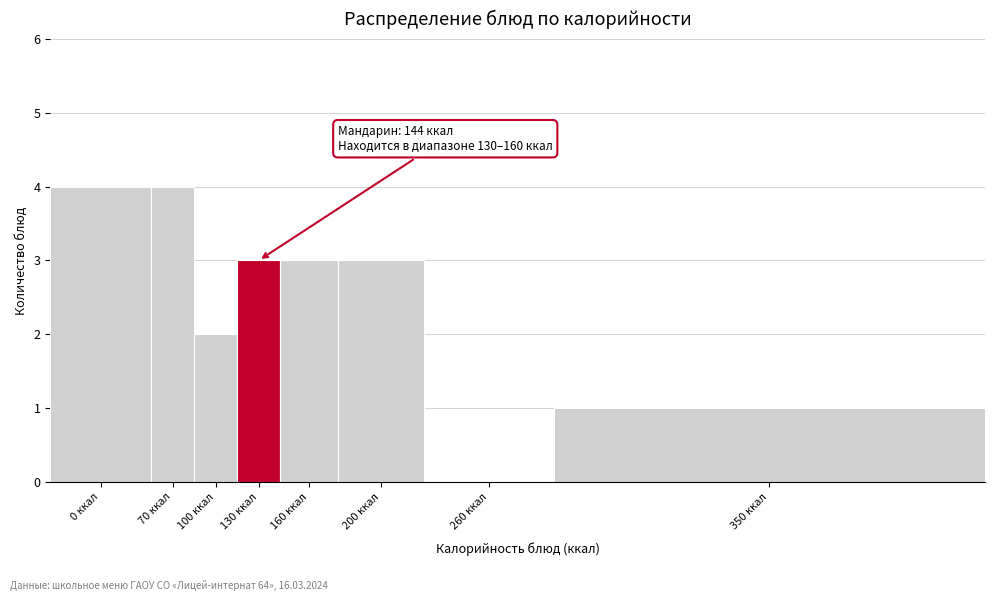

Reading left to right, transcribe all the data shown in this chart.

0 ккал=4	70 ккал=4	100 ккал=2	130 ккал=3	160 ккал=3	200 ккал=3	260 ккал=0	350 ккал=1